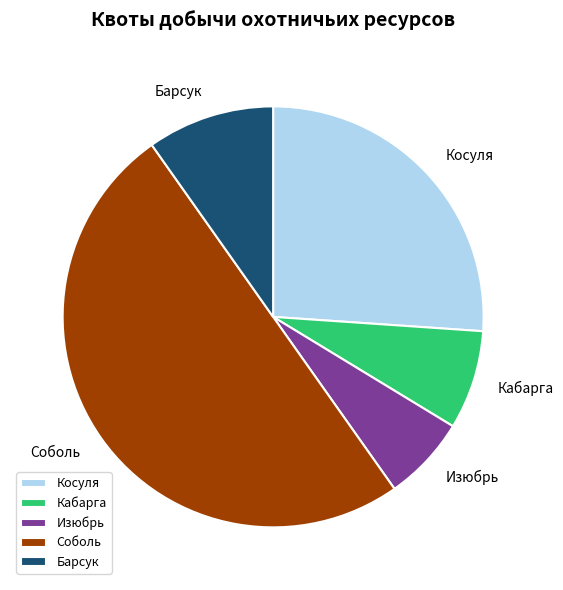

Which category accounts for the majority?

Соболь